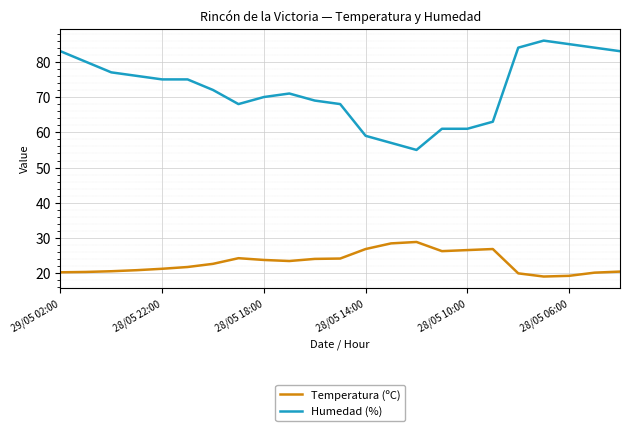

What are all the series names shown in the legend?

Temperatura (ºC), Humedad (%)